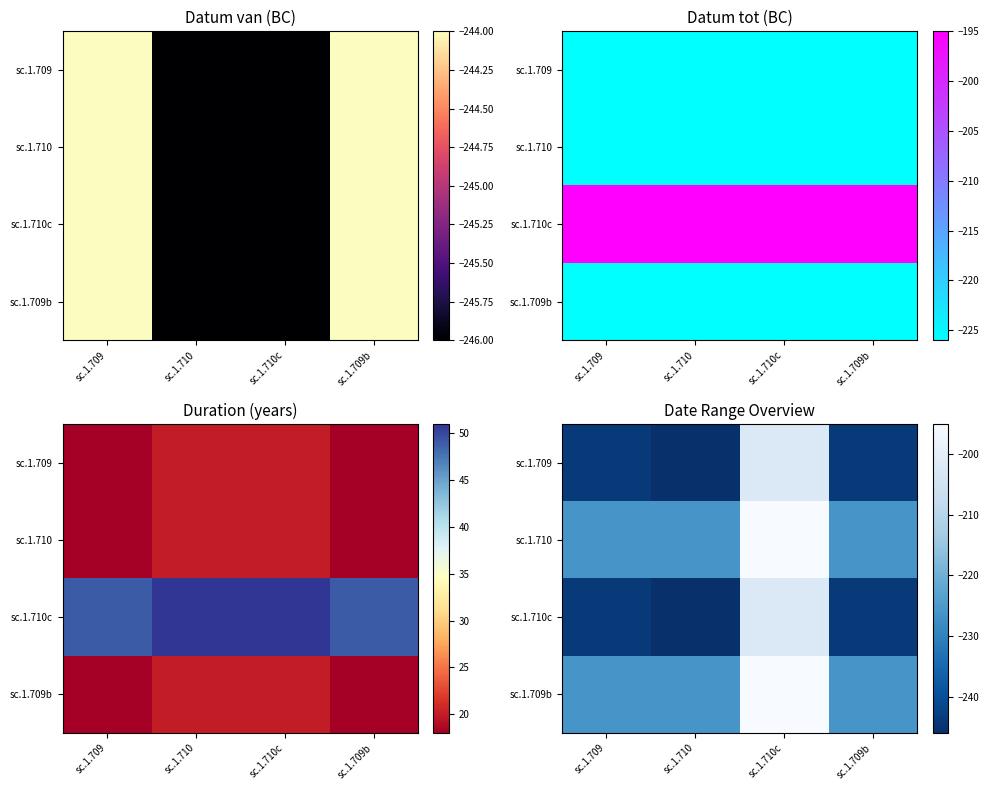

Where is sc.1.709 nearest to the value -224?

sc.1.709